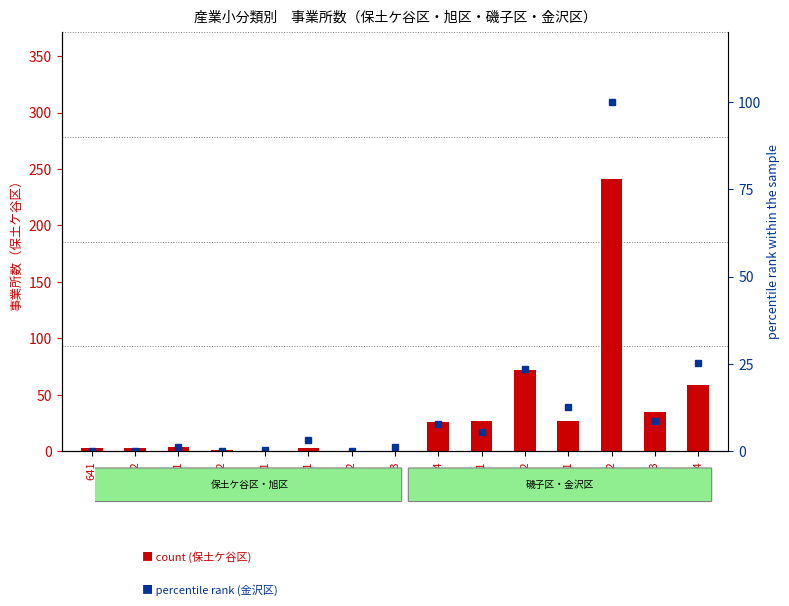

How many data points in percentile rank (金沢区) are less than 3?

7